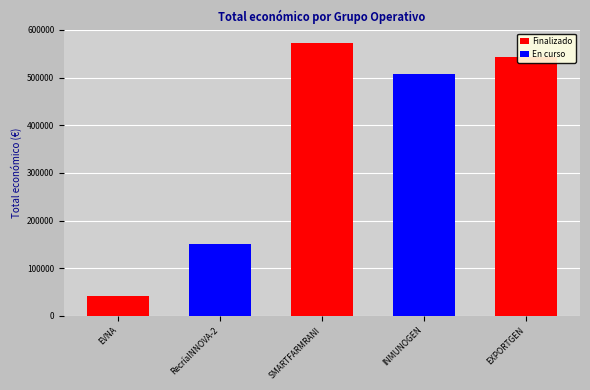

Rank the categories by value from highest to lowest.

SMARTFARMRANI, EXPORTGEN, INMUNOGEN, RecríaINNOVA-2, EVNA